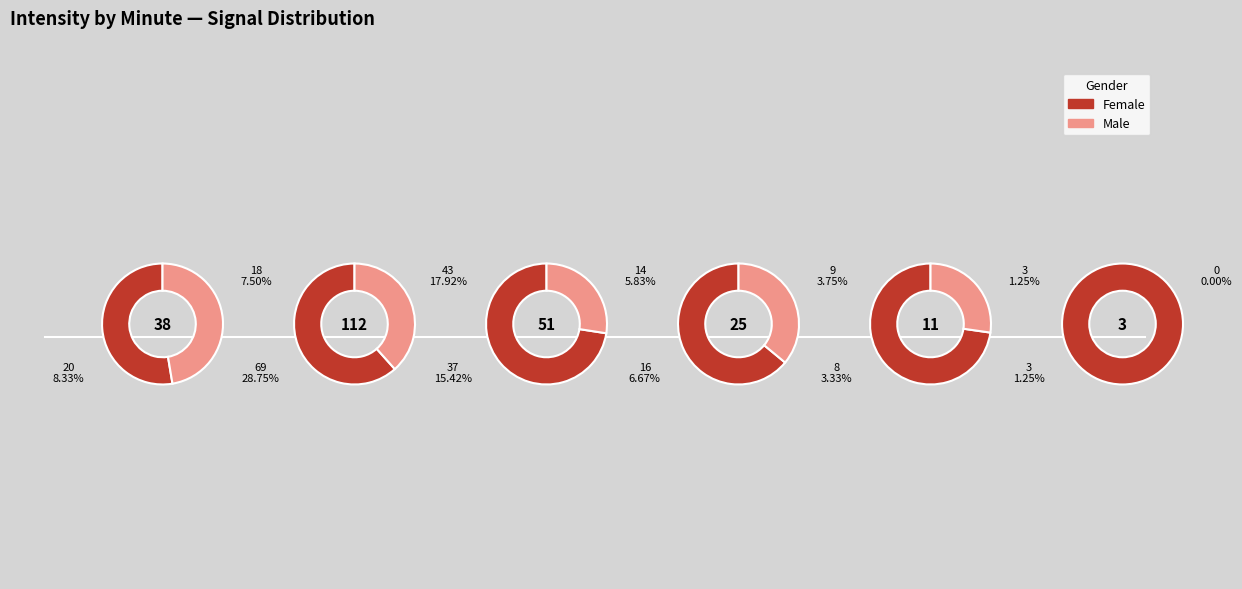

Is the sum of Minute 0 and Minute 1 greater than half?

Yes